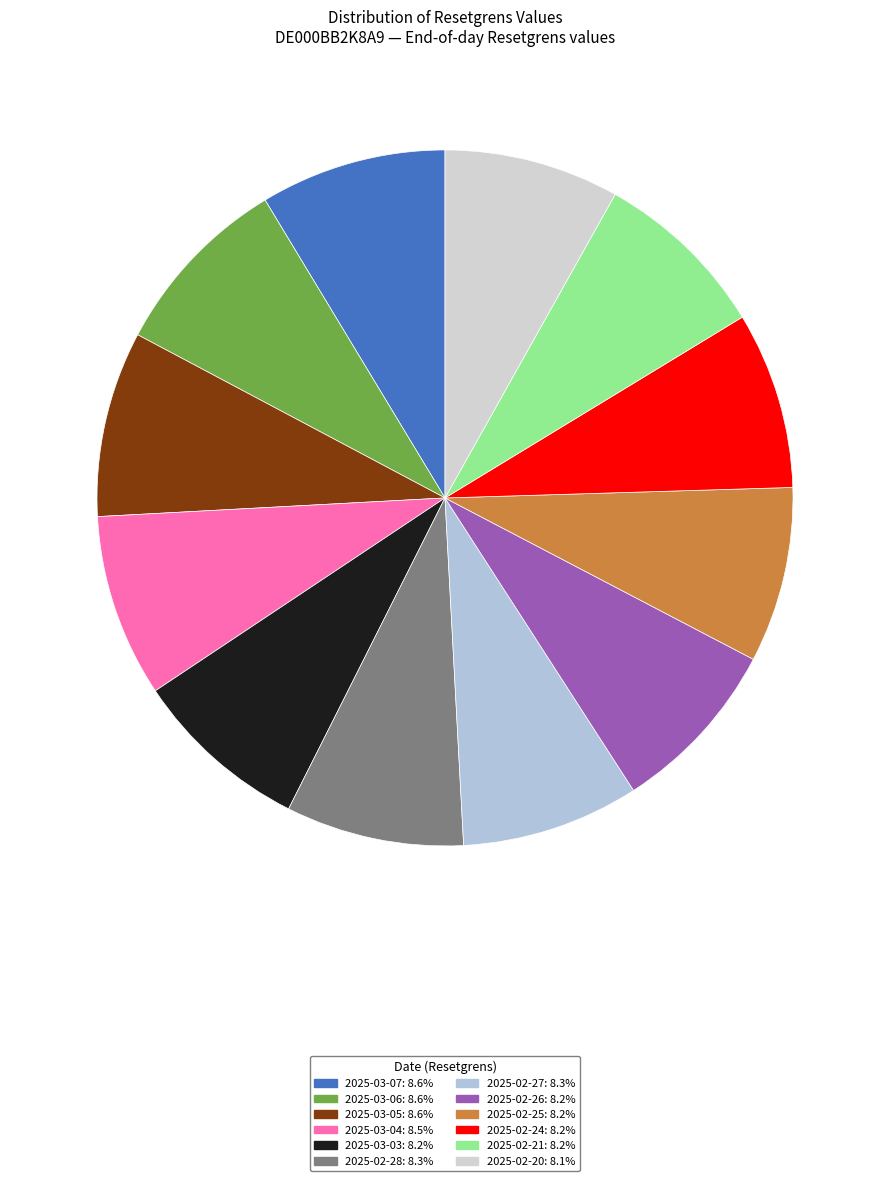

Count the number of slices in the pie.

12